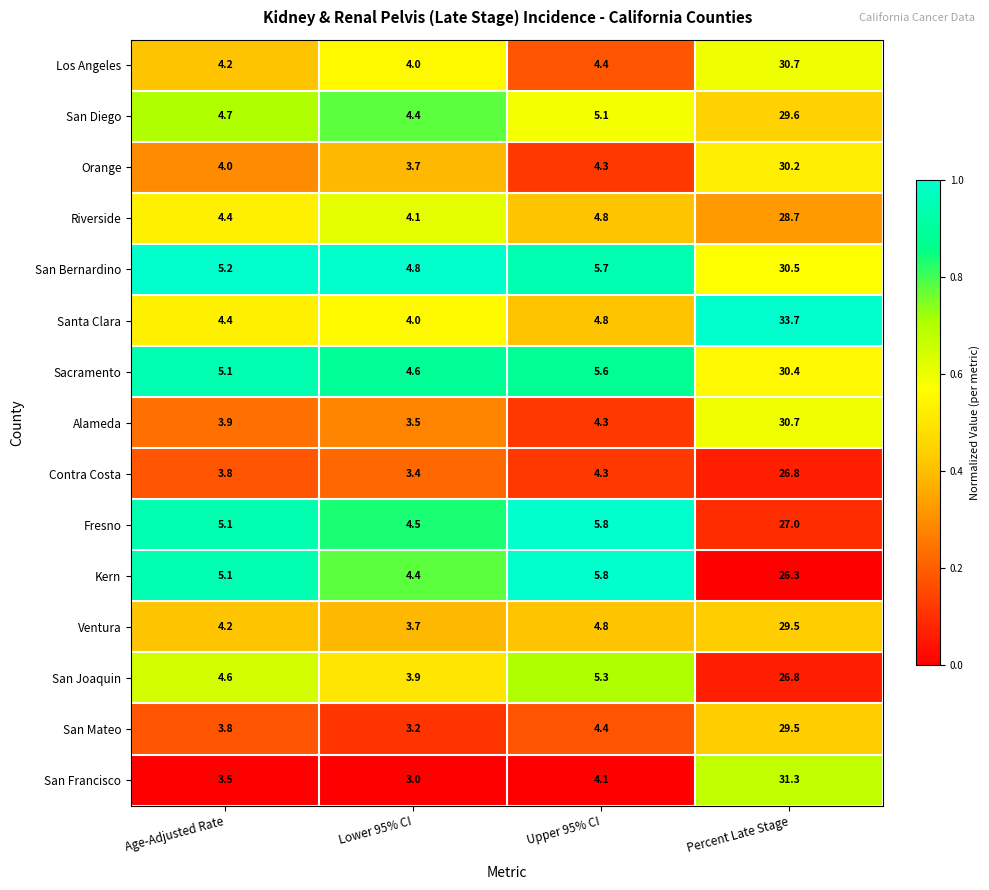

Which series changed the most between Lower 95% CI and Percent Late Stage?

Santa Clara